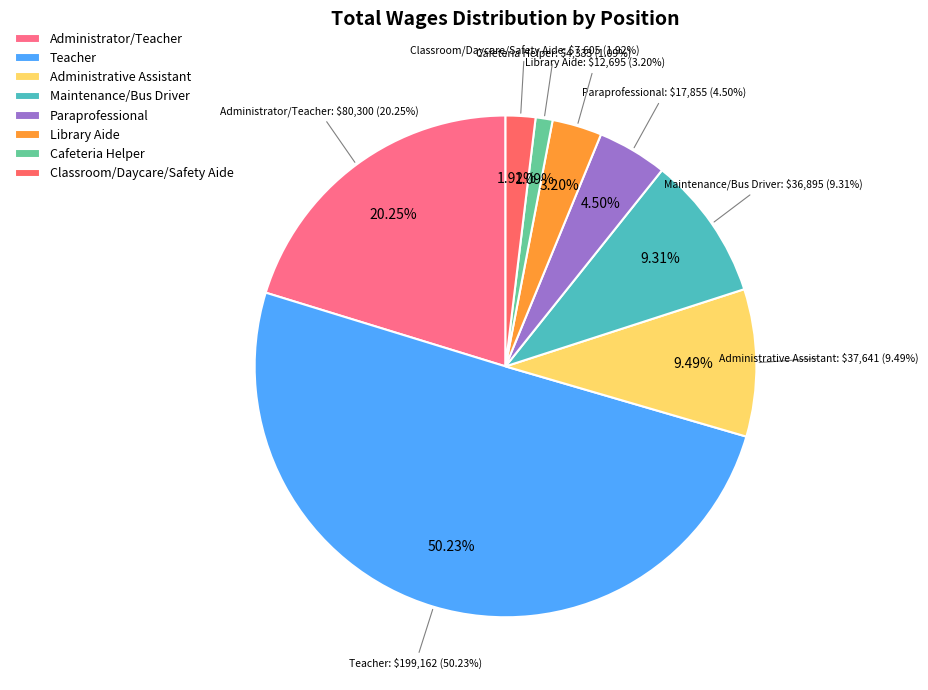

To the nearest percent, what is the combined percentage of Administrative Assistant and Classroom/Daycare/Safety Aide?

11%